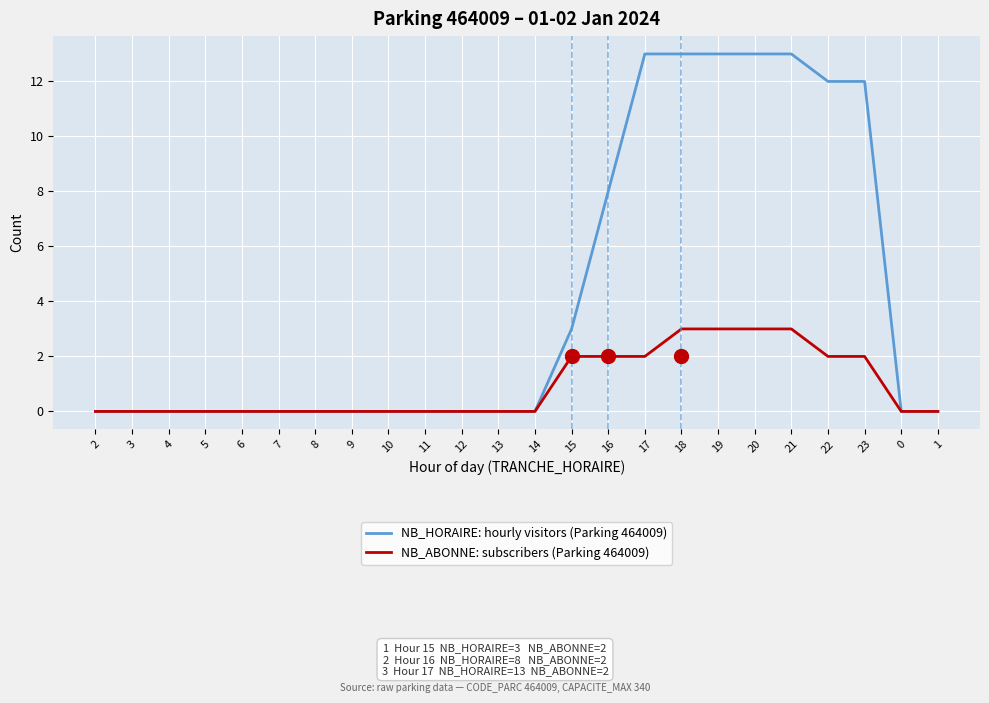

What is the highest value of the NB_ABONNE: subscribers (Parking 464009) series?

3